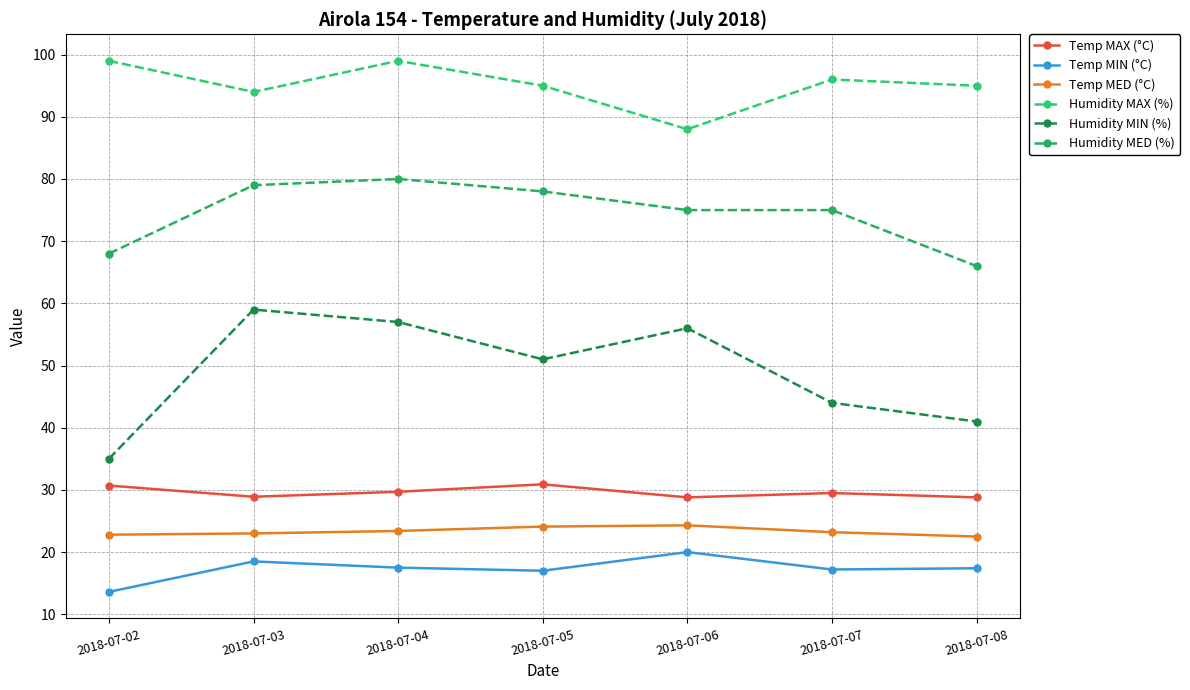

List the labels in order of Humidity MIN (%) value, largest first.

2018-07-03, 2018-07-04, 2018-07-06, 2018-07-05, 2018-07-07, 2018-07-08, 2018-07-02